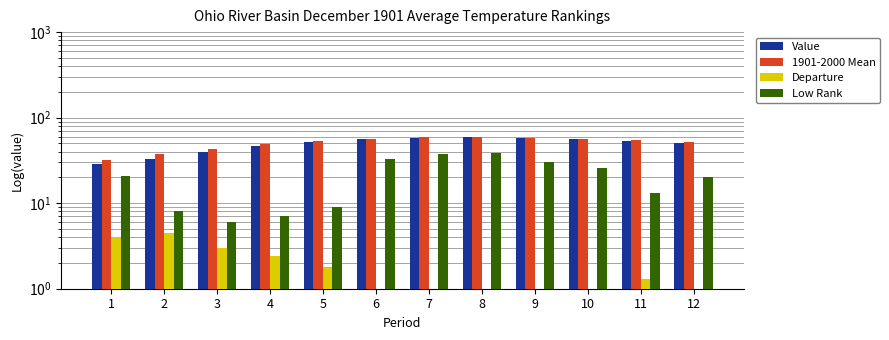

Is it true that Departure equals 2.4 at 4?

True